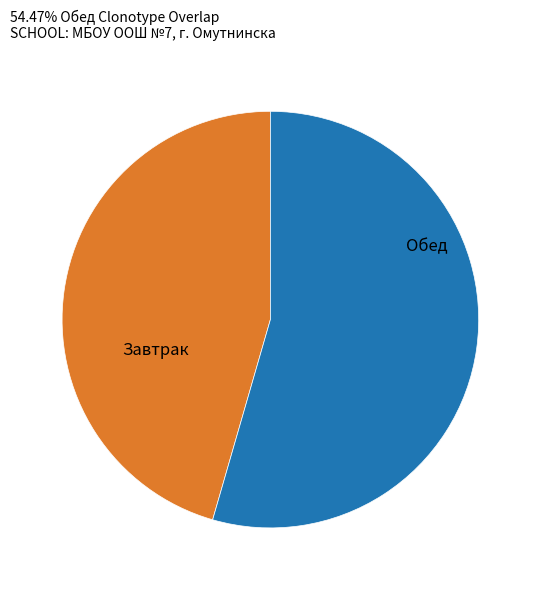

Is there any slice that represents more than half of the pie?

Yes